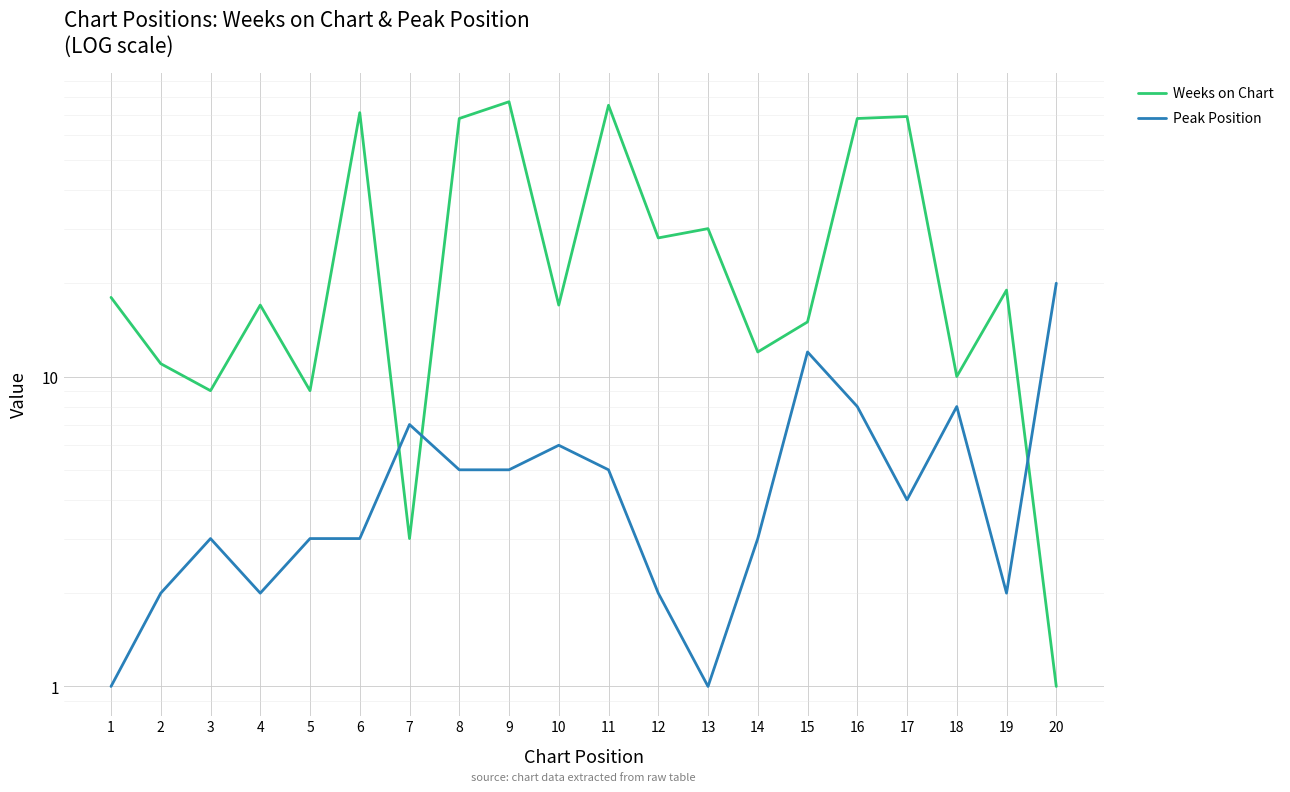

Between which two adjacent categories do Peak Position and Weeks on Chart first intersect?

6 and 7